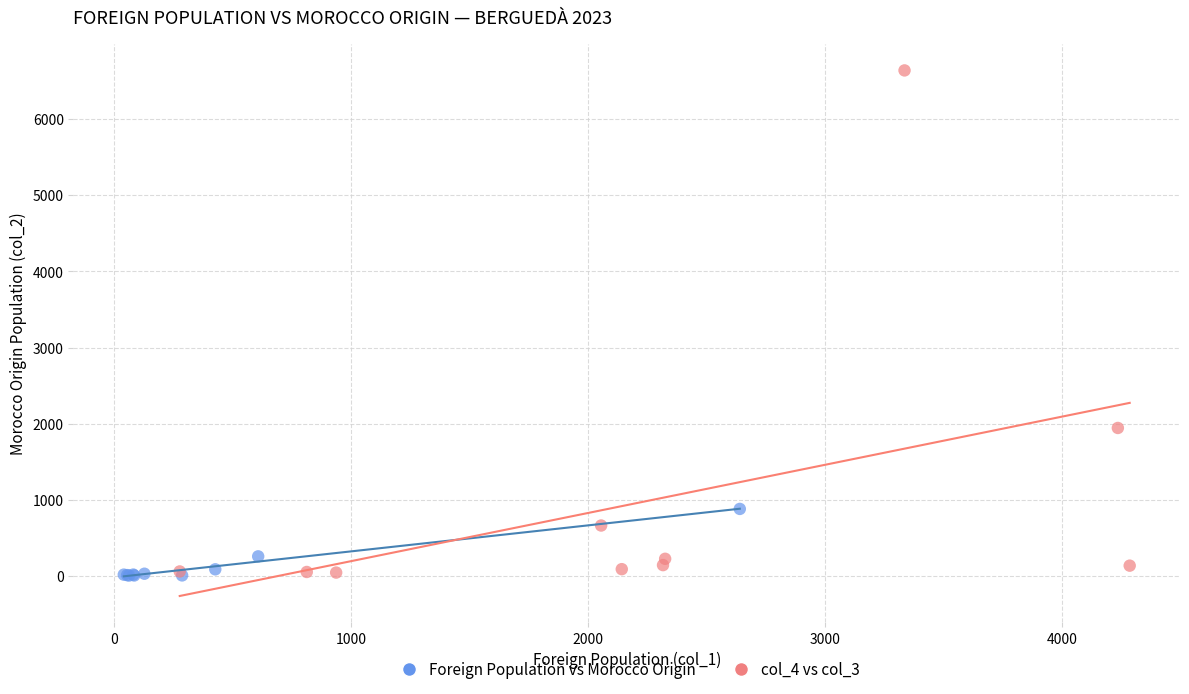

Which series has the largest Y range (max minus min)?

col_4 vs col_3